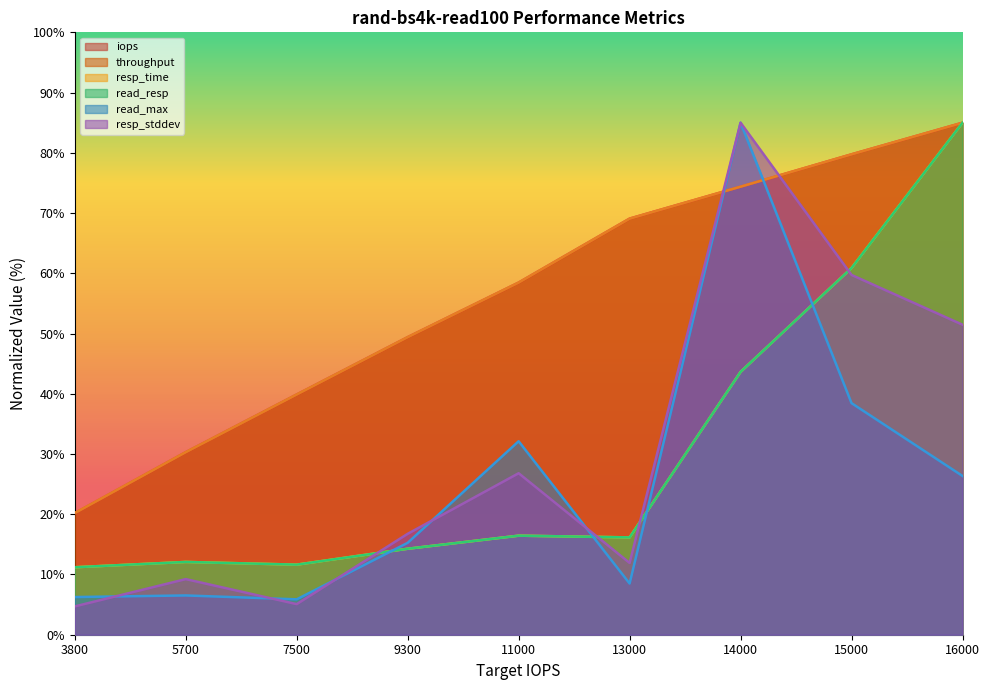

What is the total value across all series at 16000?

417.8